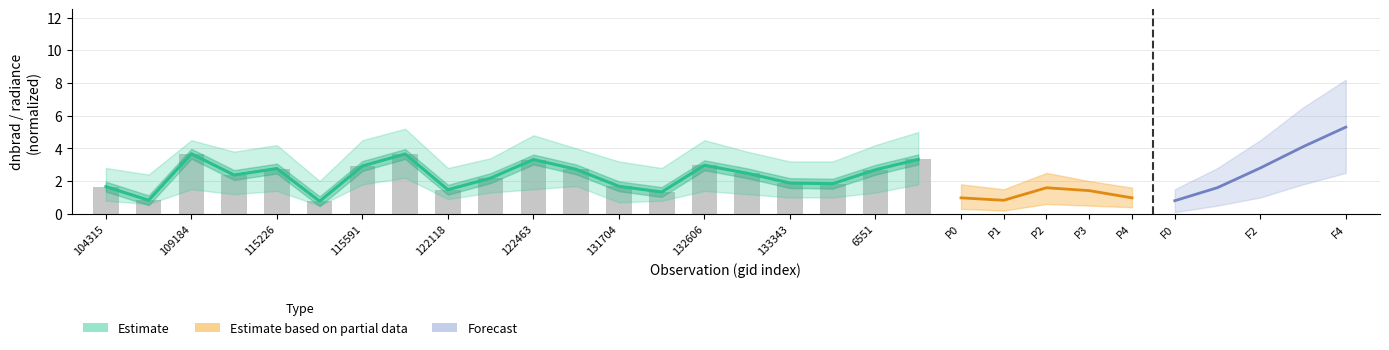

What is the value of the 15th bar from the left?

3.0